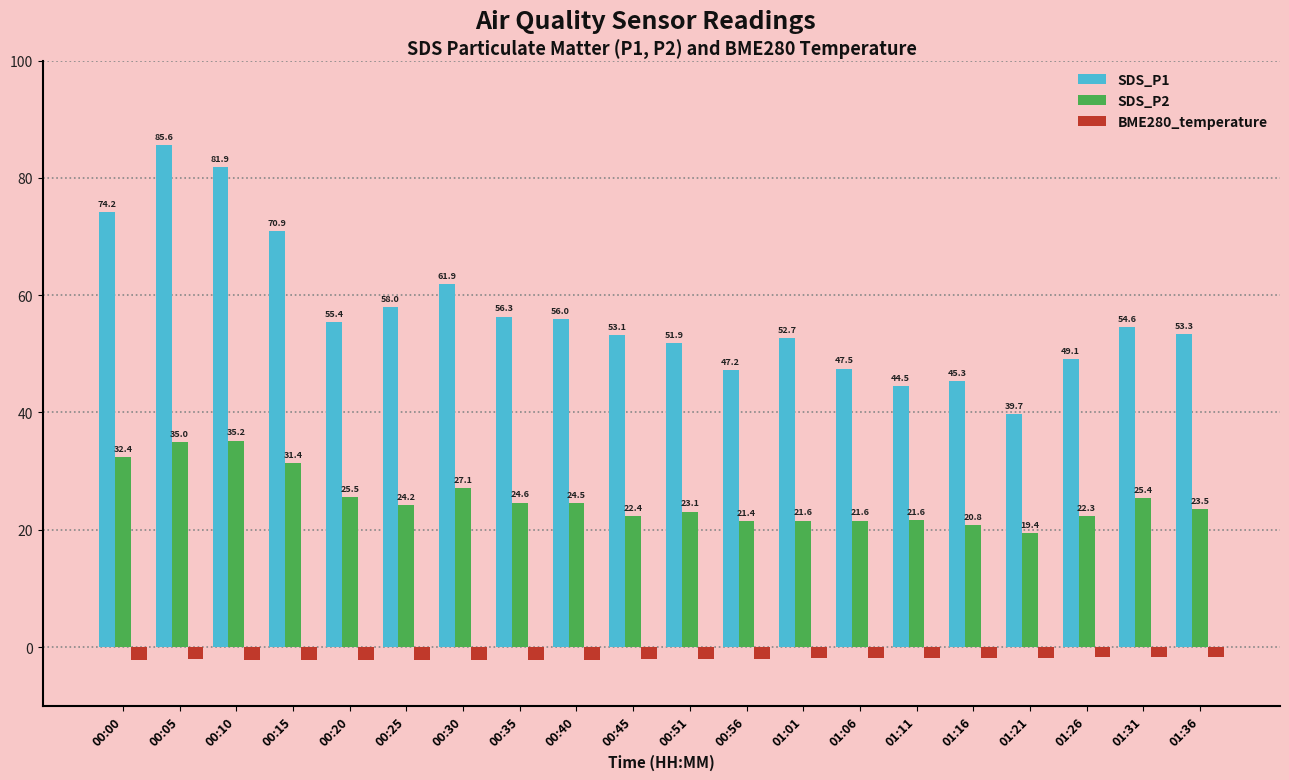

How many bars are there in total?

60